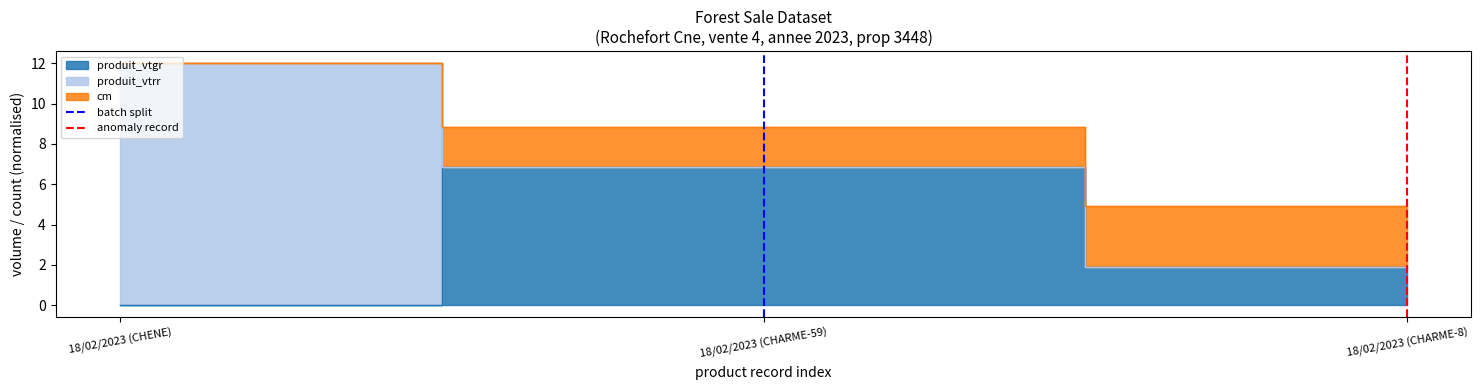

What is the sum of the anomaly record values at 18/02/2023 (CHARME-59) and 18/02/2023 (CHENE)?

1